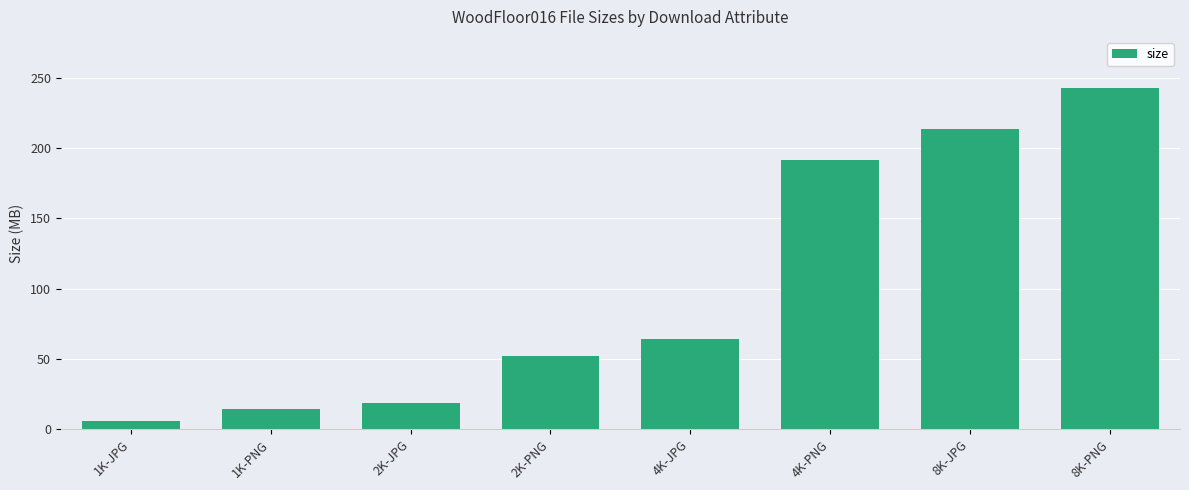

Is it true that the value at 4K-PNG is 191.8?

True